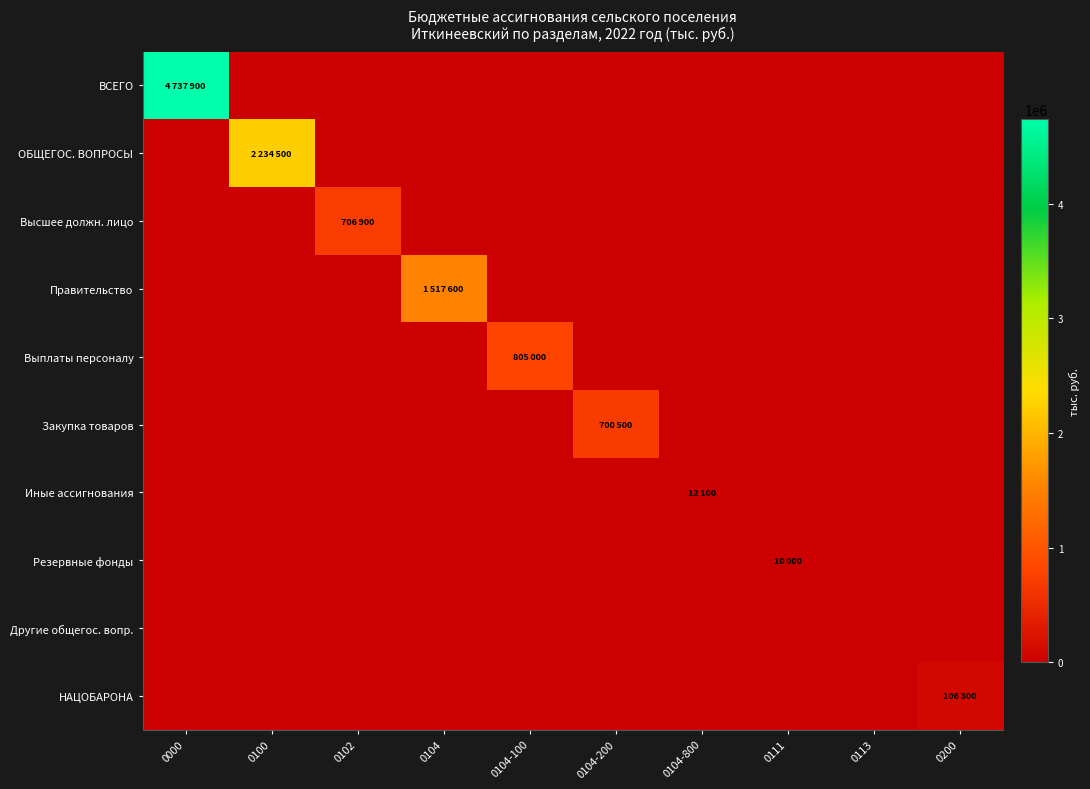

Which series changed the most between 0104-200 and 0104-800?

Закупка товаров